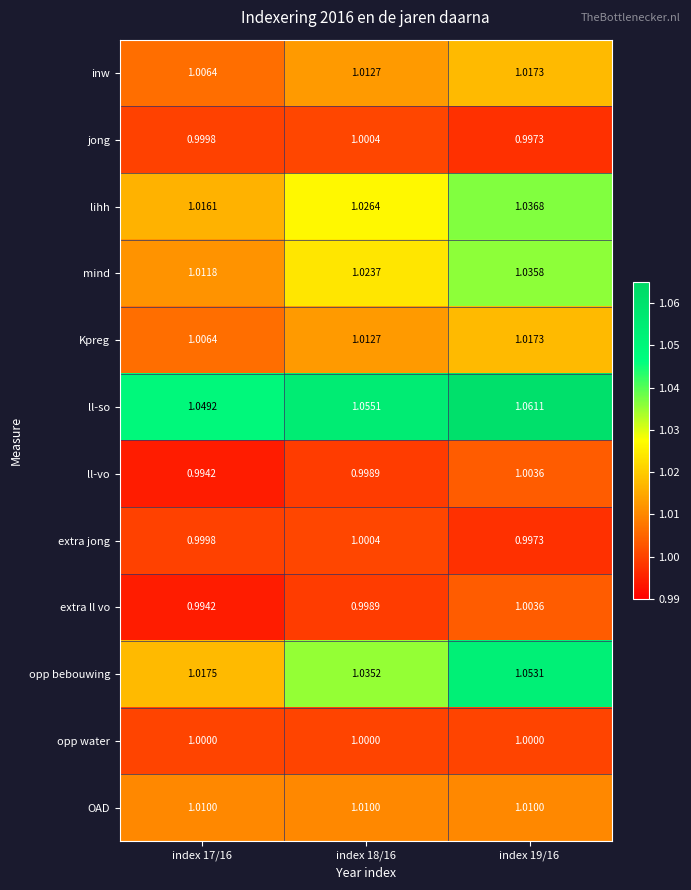

Which series has the largest total across all categories?

ll-so